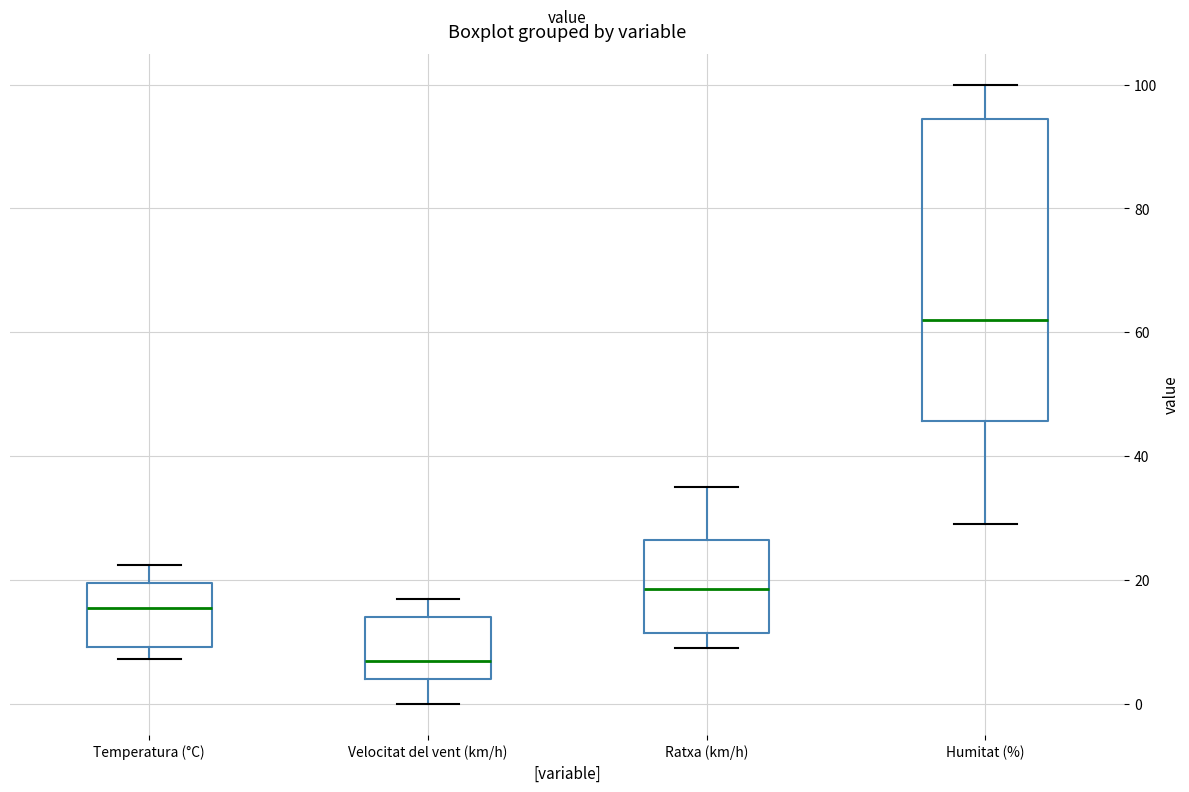

Which box has the lowest median line?

Velocitat del vent (km/h)